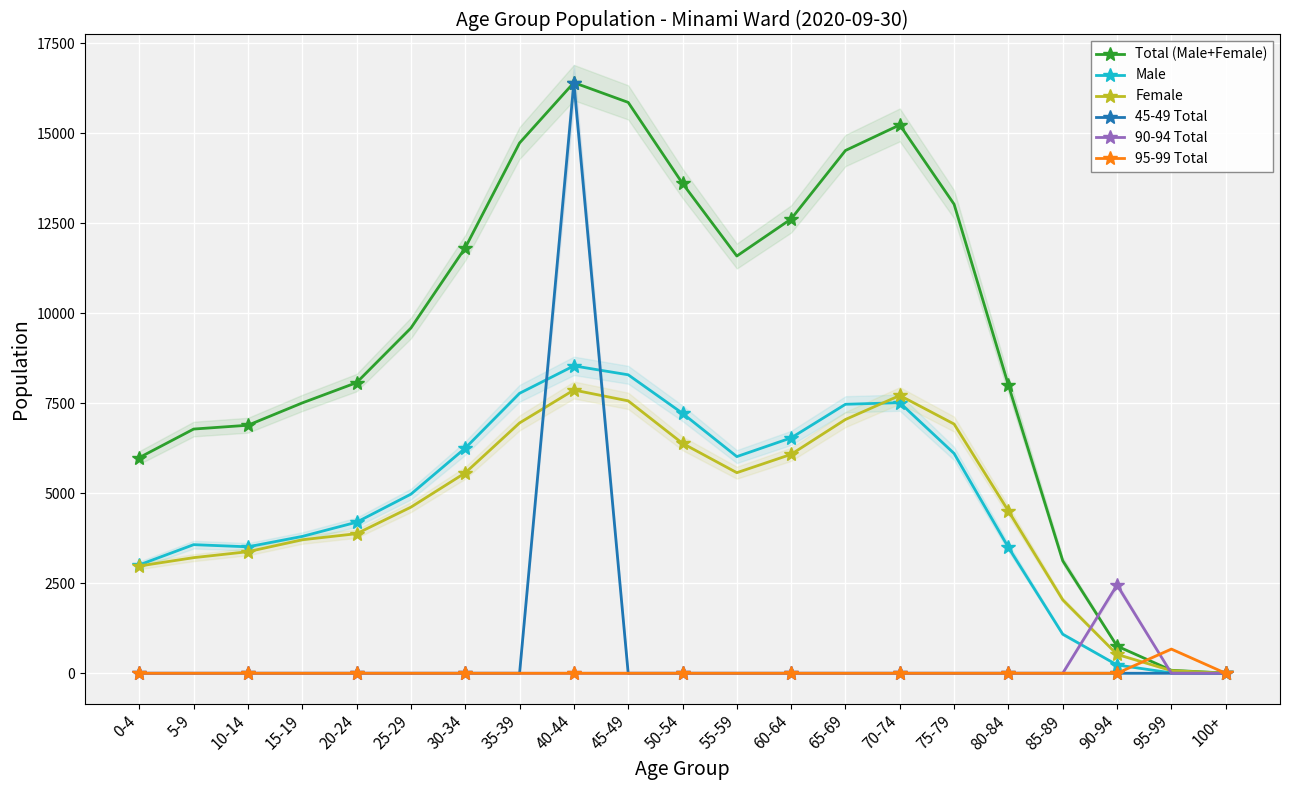

How many times do Male and 95-99 Total cross each other?

2